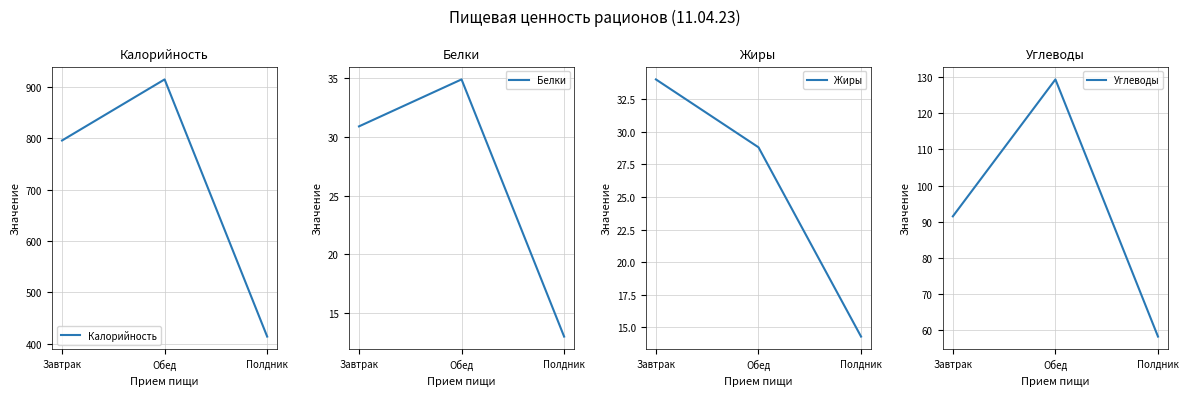

Which series changed the most between Завтрак and Полдник?

Калорийность